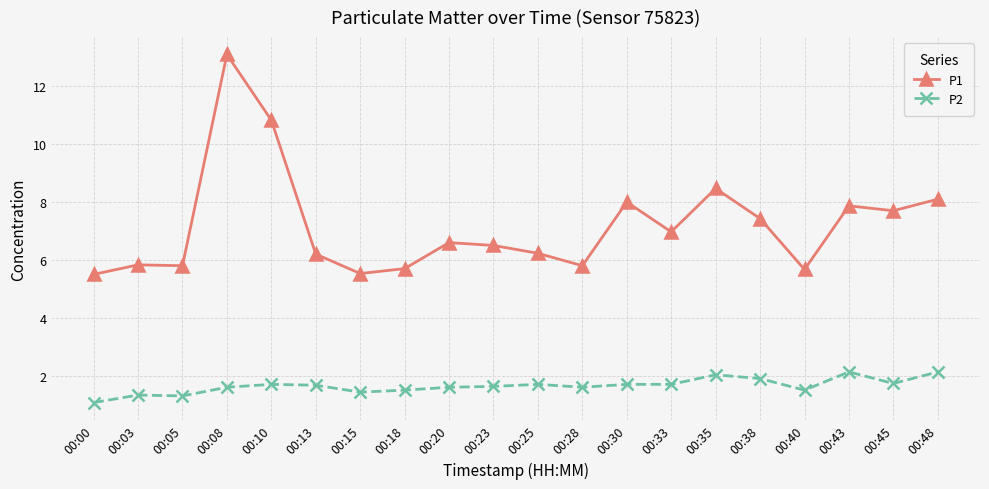

Which series has the largest total across all categories?

P1